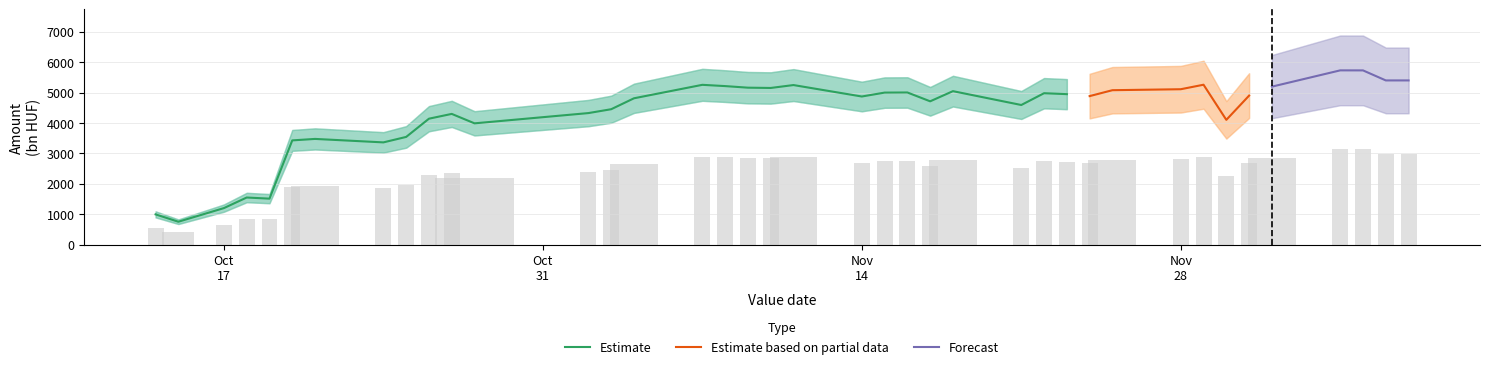

At how many categories does at least one series exceed 2288?

34